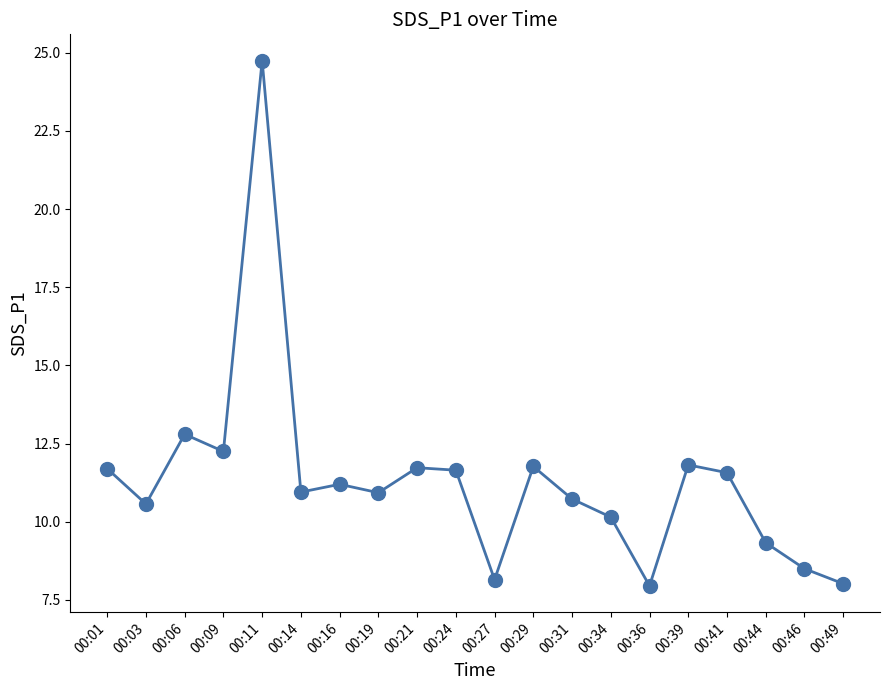

Where is the first local minimum?

00:03